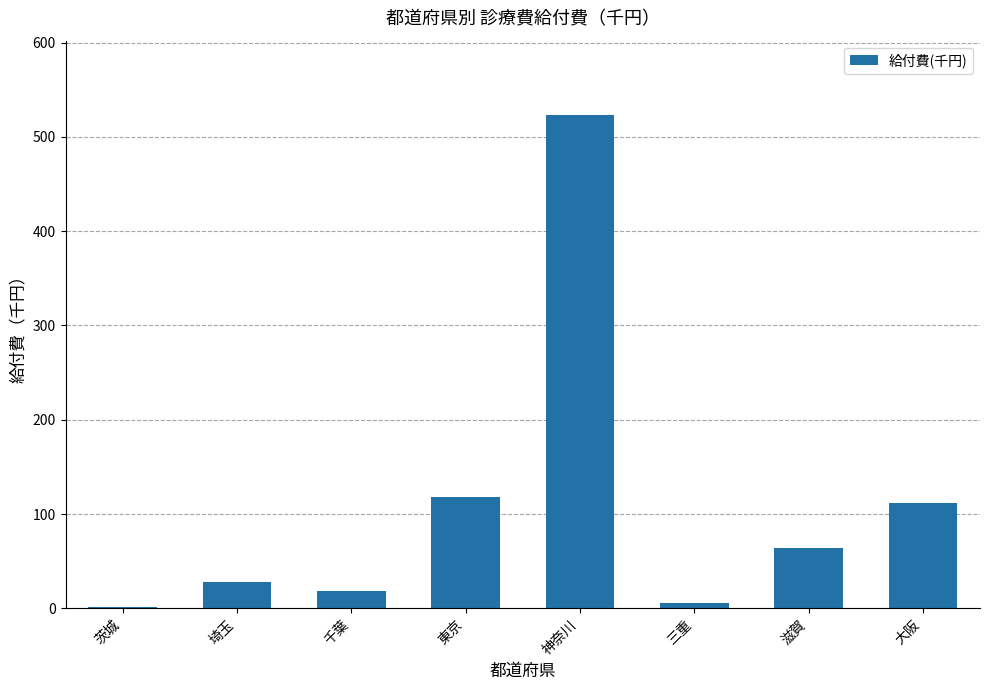

What is the change in value from 滋賀 to 大阪?

+47.1